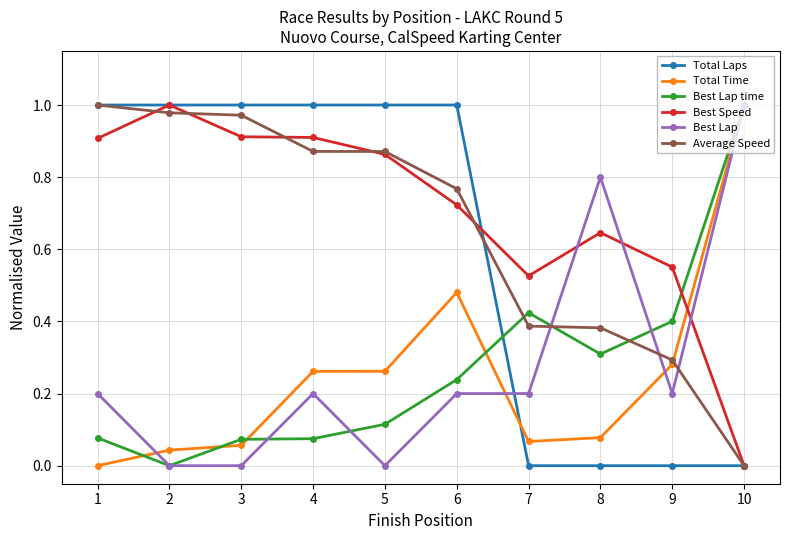

Is the value of Best Speed at 7 greater than the value of Best Lap time at 2?

Yes